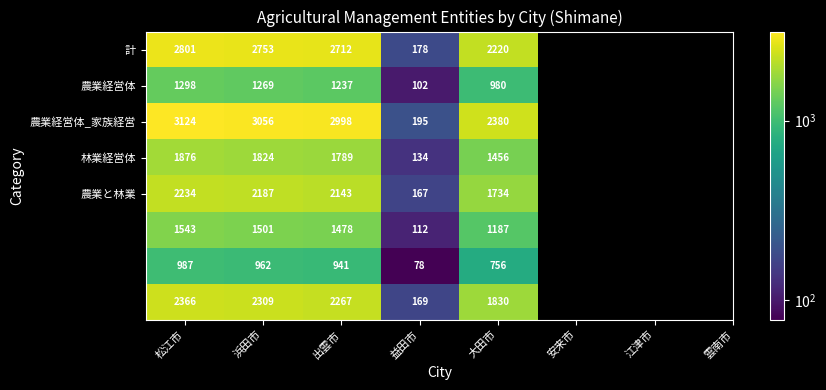

At which category does the chart reach its minimum across all series?

益田市